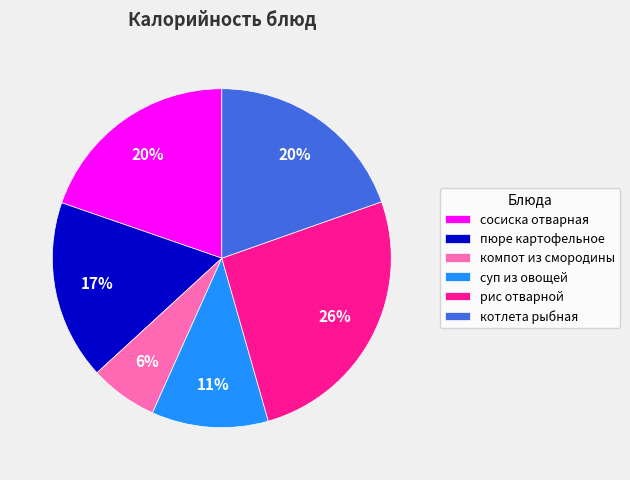

Count the number of slices in the pie.

6